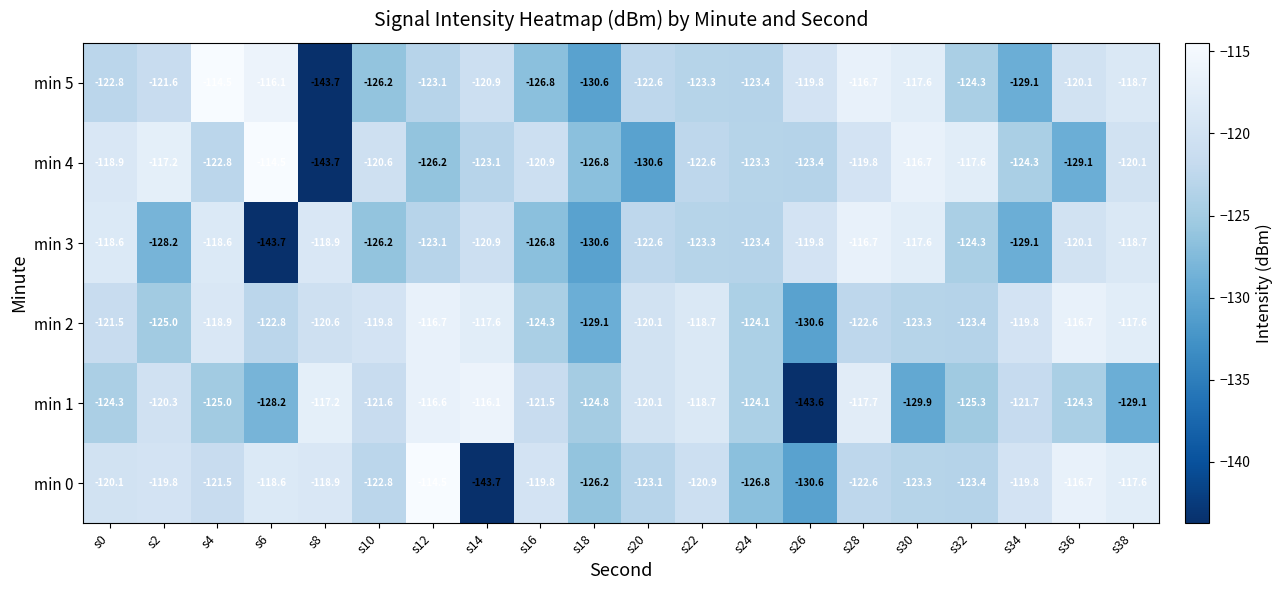

Is the value of min 2 at s36 greater than the value of min 1 at s22?

Yes